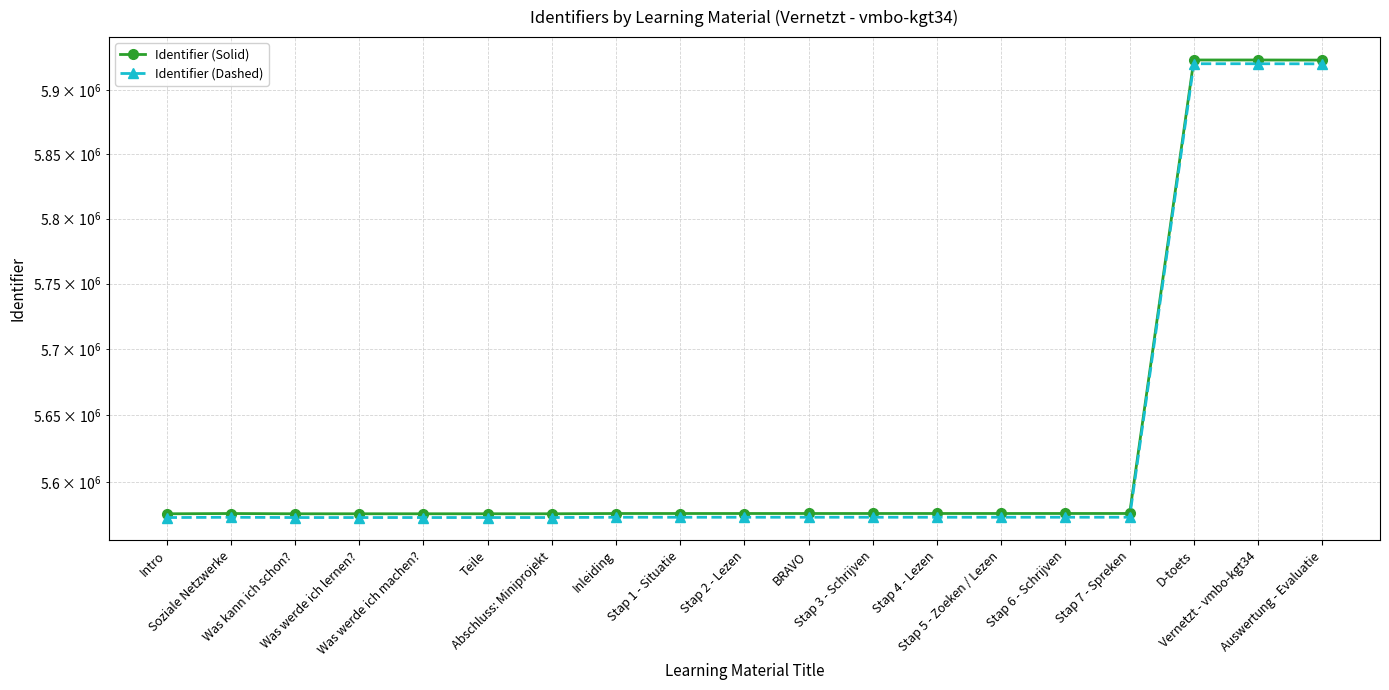

What is the difference between the highest and lowest values at Soziale Netzwerke?

2788.2